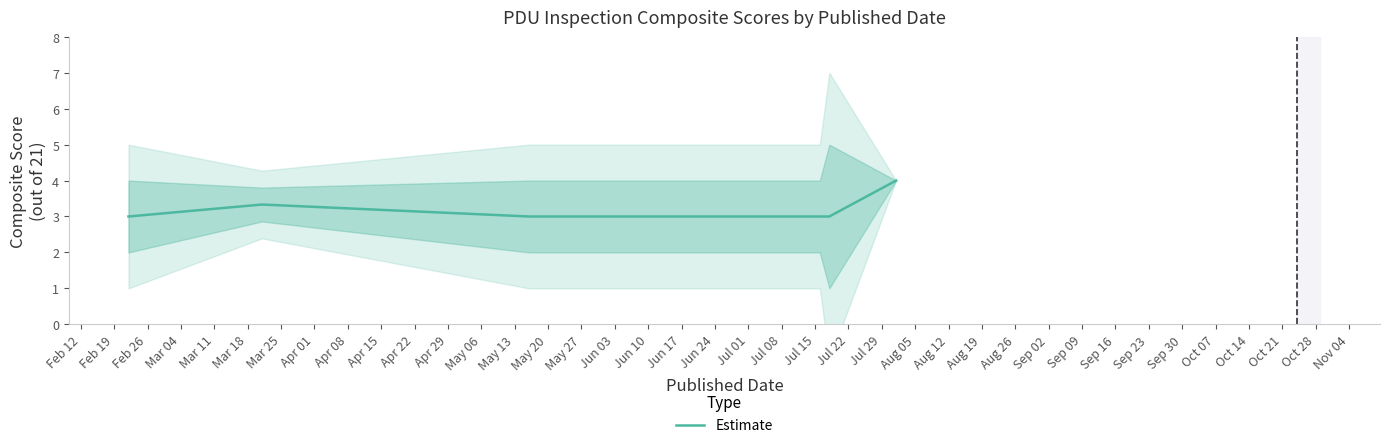

Reading left to right, transcribe all the data shown in this chart.

3.0	3.3	3.0	3.0	3.0	4.0